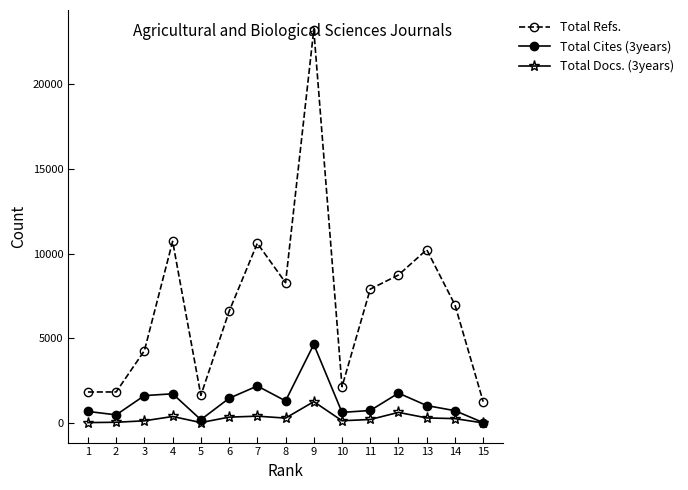

Read the Total Refs. value at 5, to the nearest 10.

1650